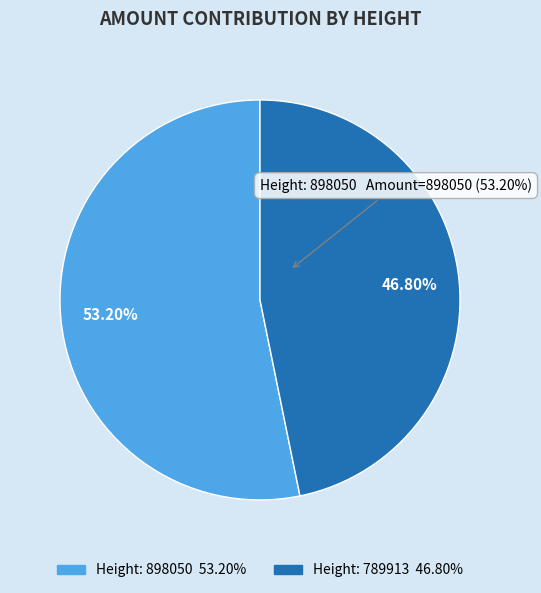

What is the ratio of the value at 789913 to the value at 898050?

0.9